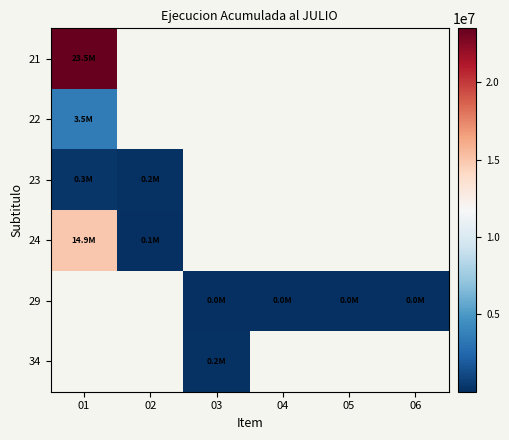

Which label corresponds to the largest value in the chart?

01